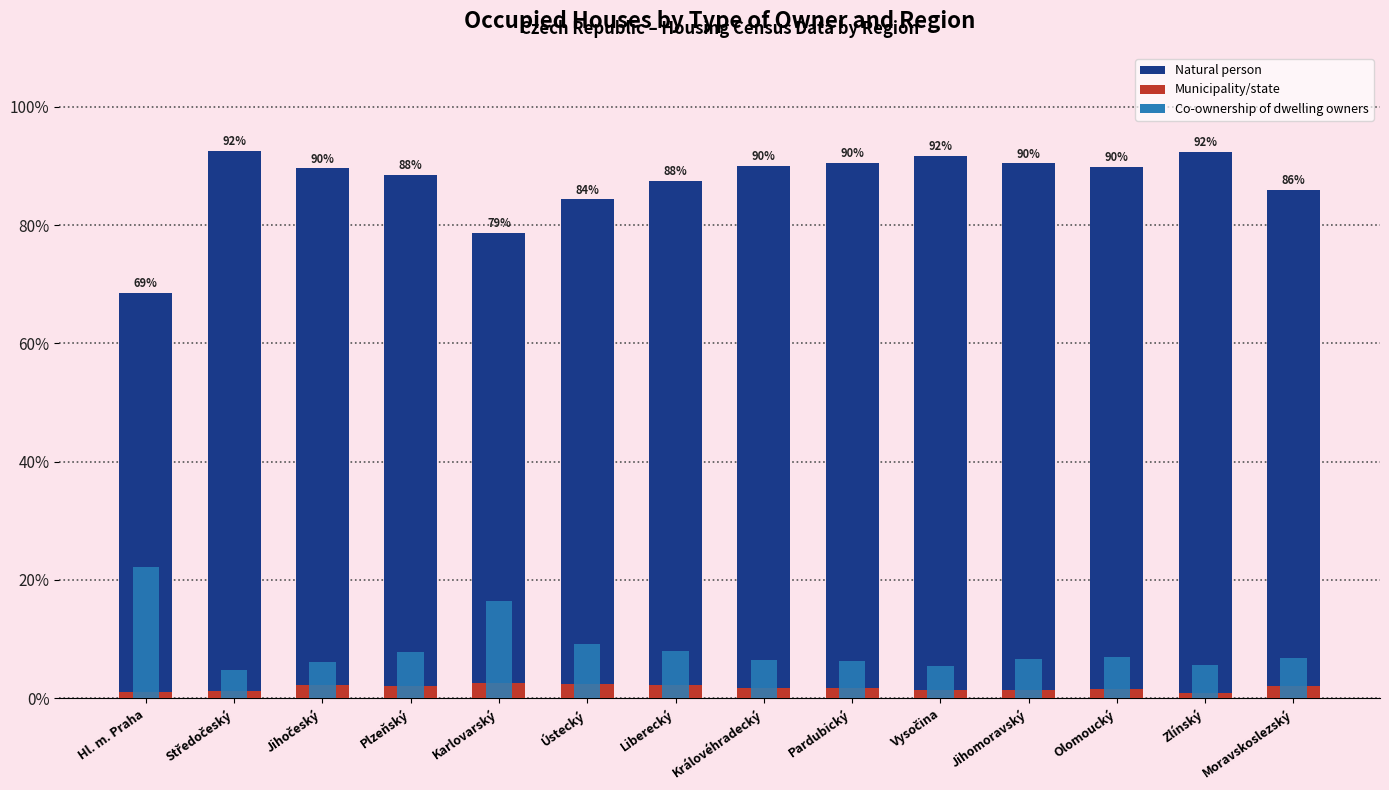

Between Jihočeský and Vysočina, which is larger?

Vysočina